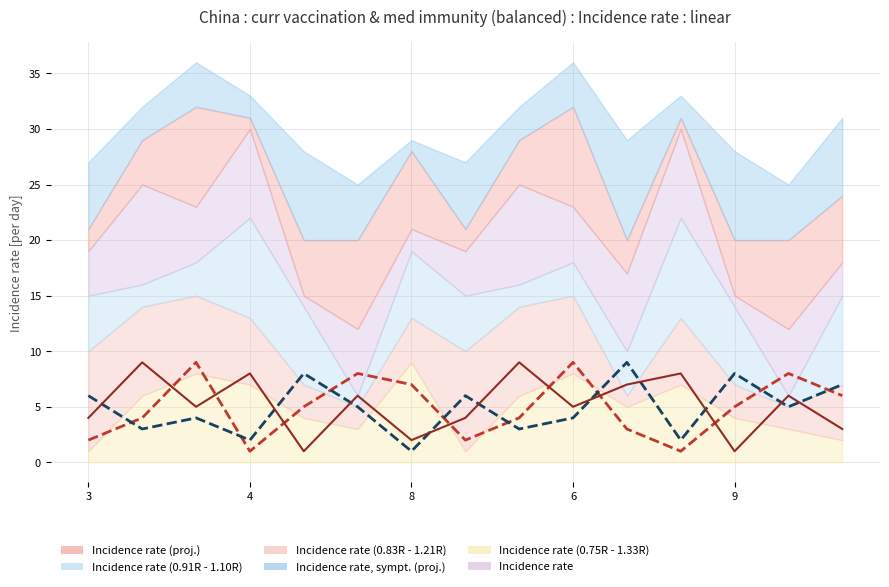

What is the smallest value displayed?

1